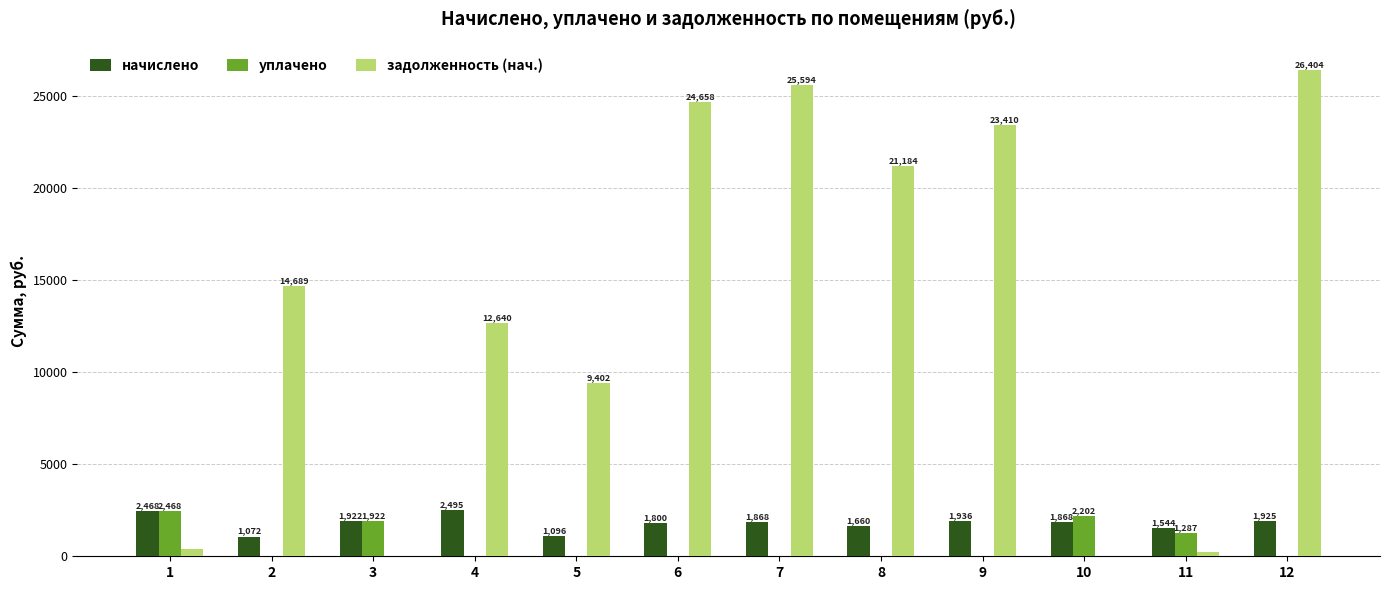

Between 4 and 7, which series saw the biggest shift?

задолженность (нач.)